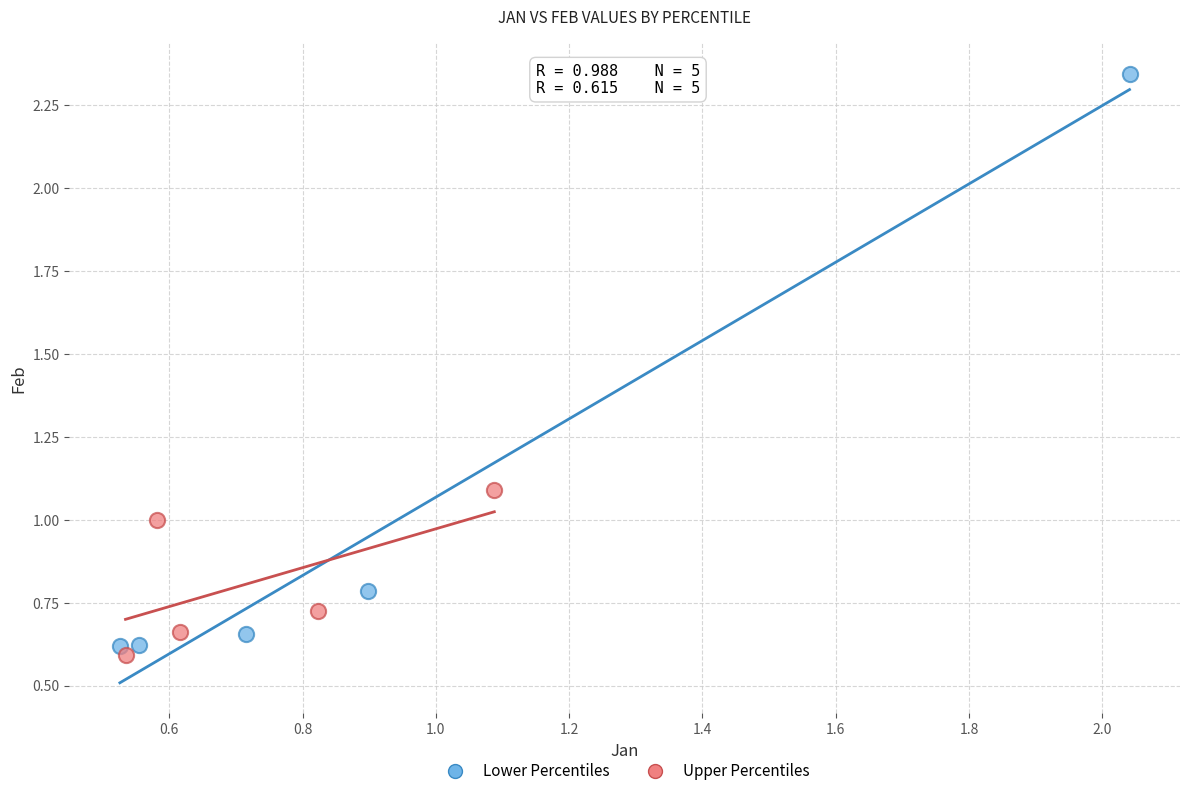

Which series contains the highest Y value?

Lower Percentiles